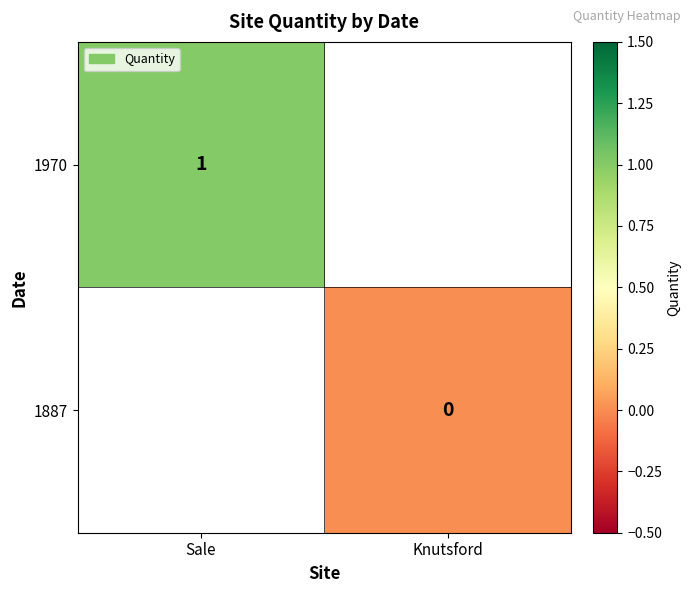

Is it true that 1970 equals 0.5 at Sale?

False